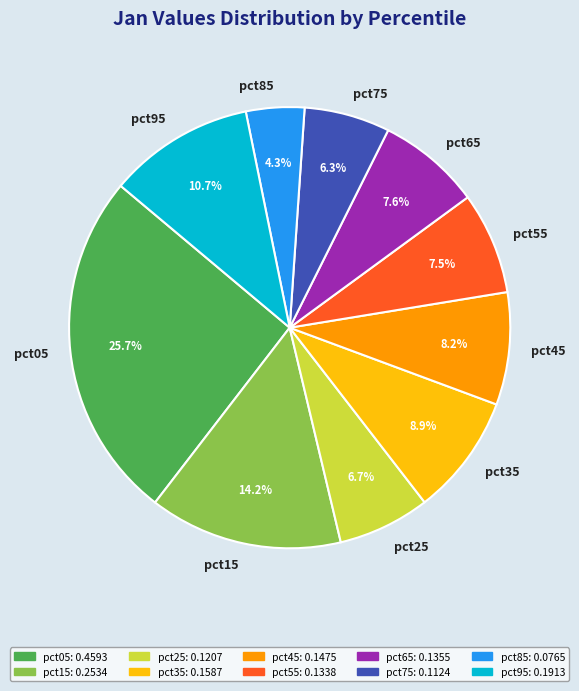

Is pct15 the majority of the pie?

No